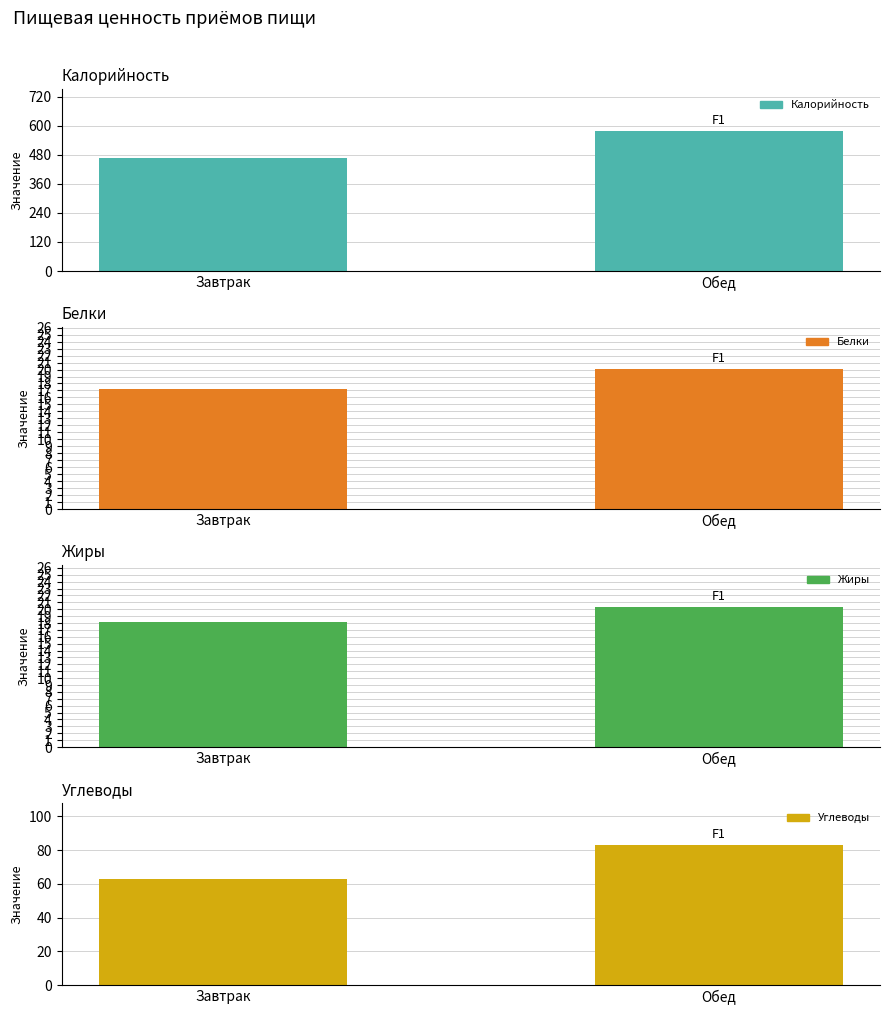

What is the sum of all Белки values?

37.2